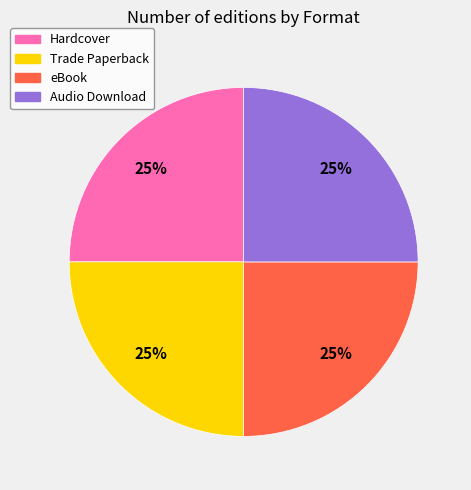

How many segments does this pie chart have?

4